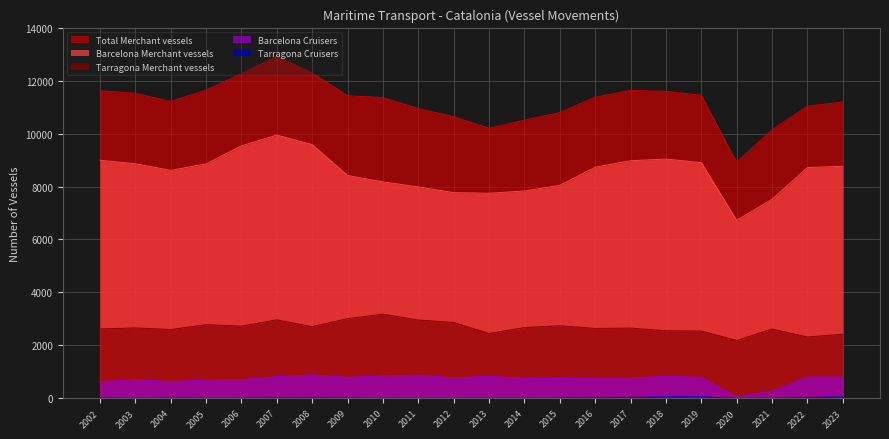

True or false: Total Merchant vessels and Tarragona Merchant vessels cross at least once.

False